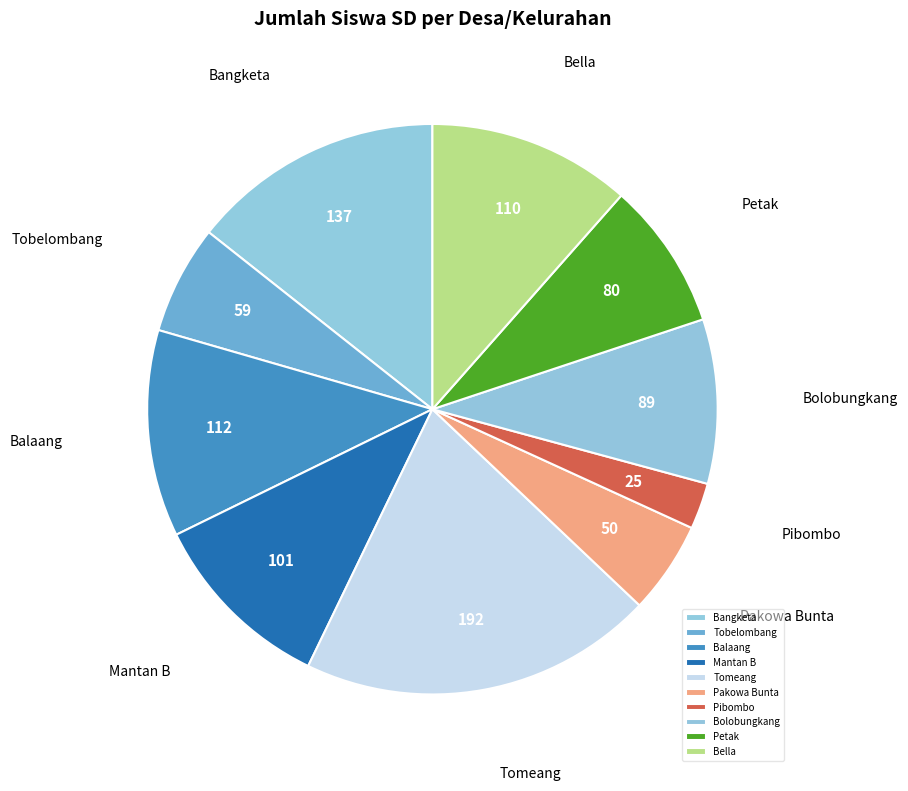

Is there any slice that represents more than half of the pie?

No